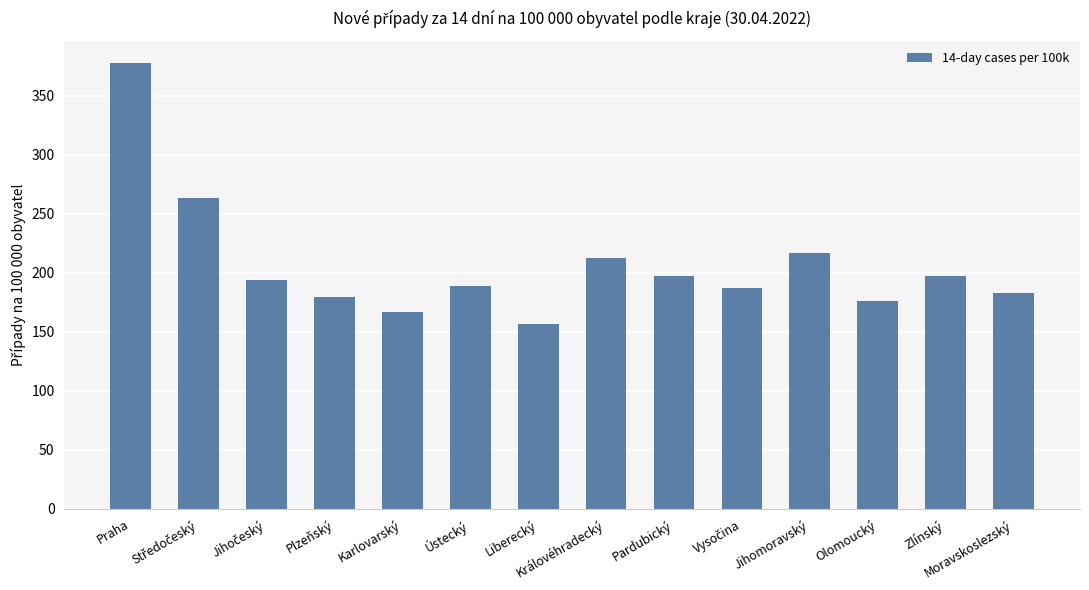

How many series are shown in this chart?

1